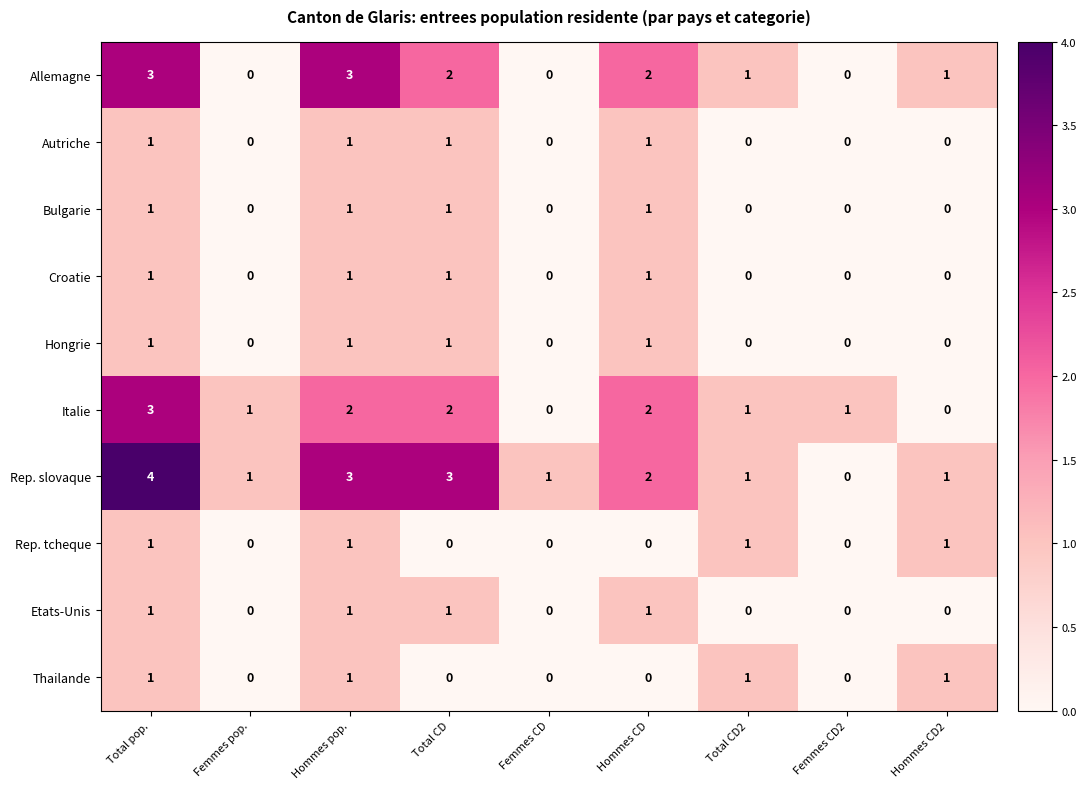

What is the total value across all series at Femmes CD?

1